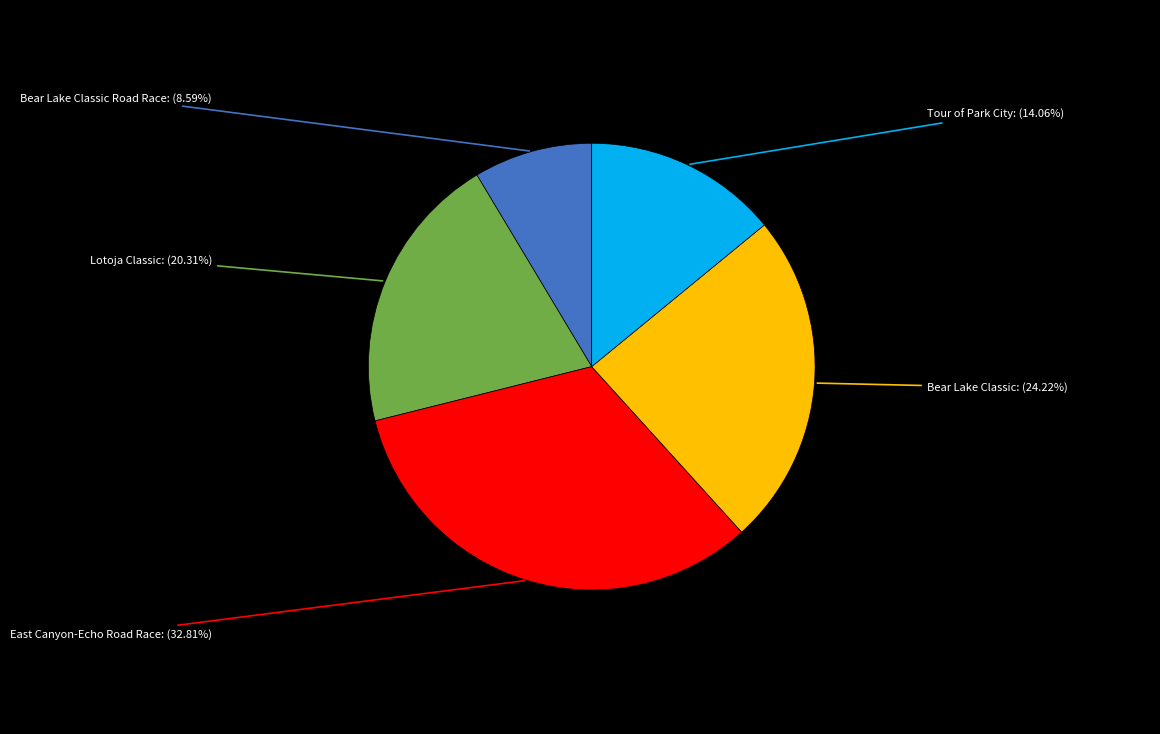

Is there any slice that represents more than half of the pie?

No